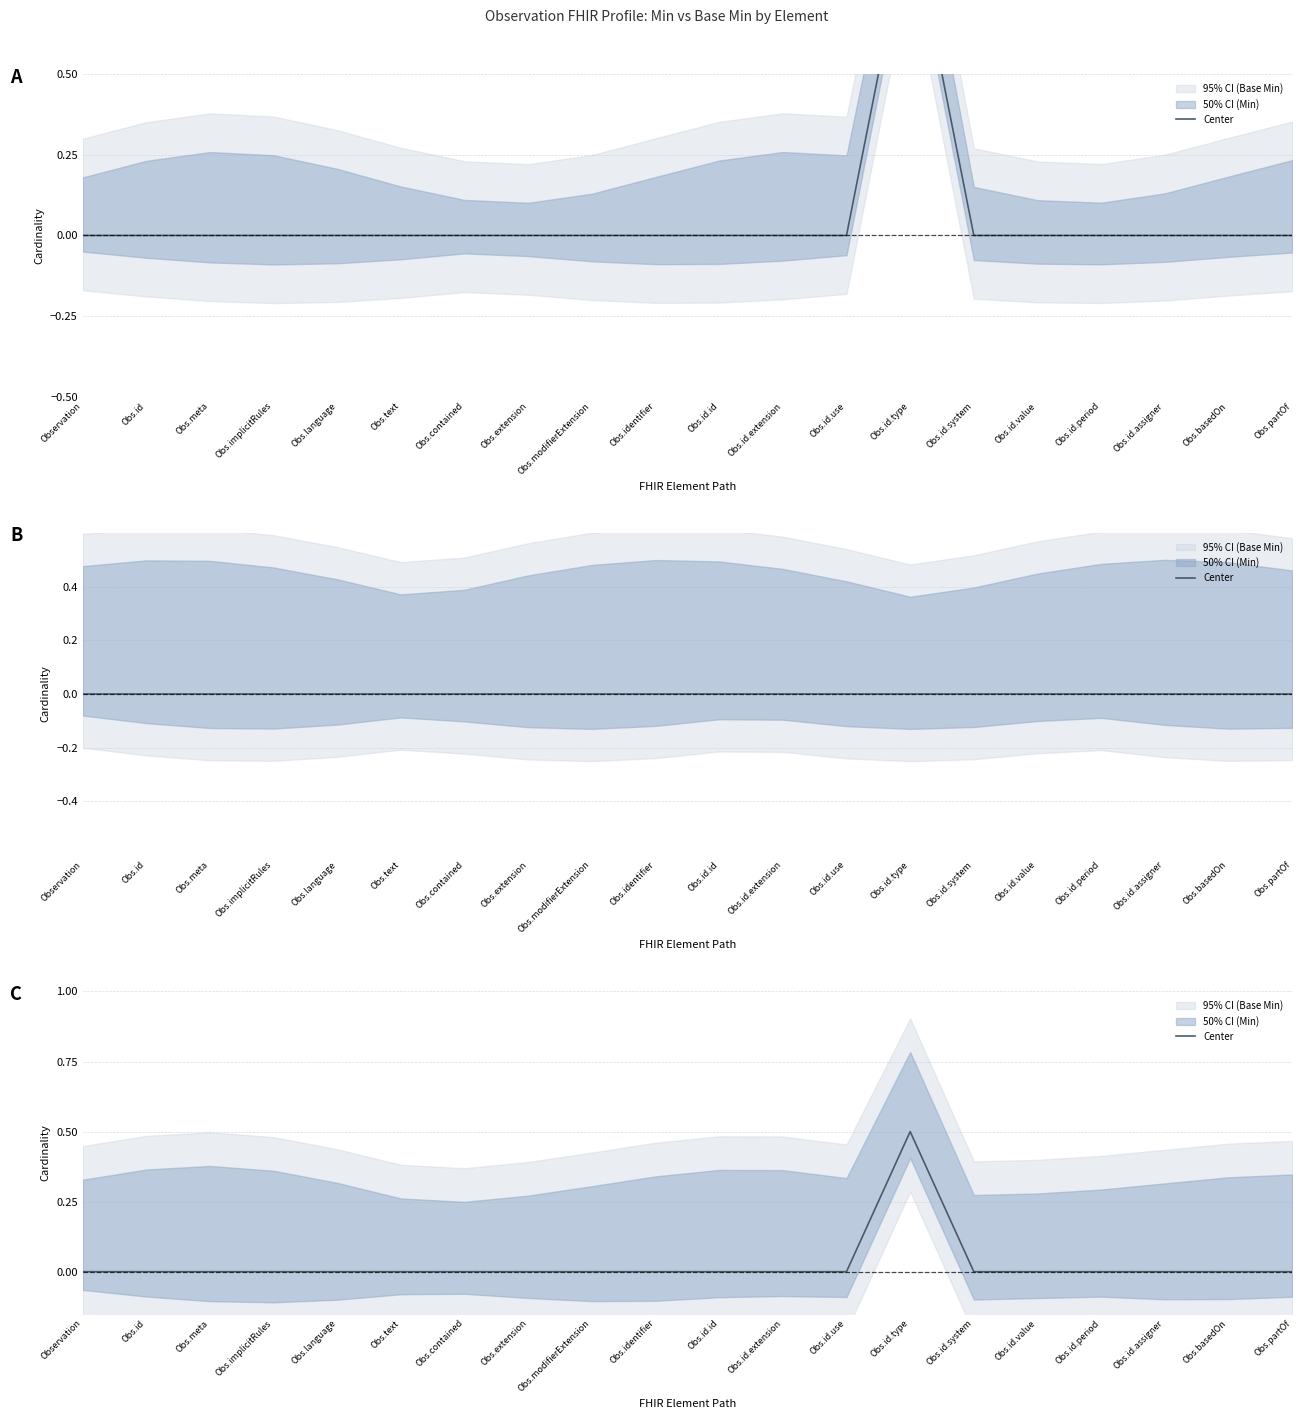

Is this an area chart (filled region under the line)?

No